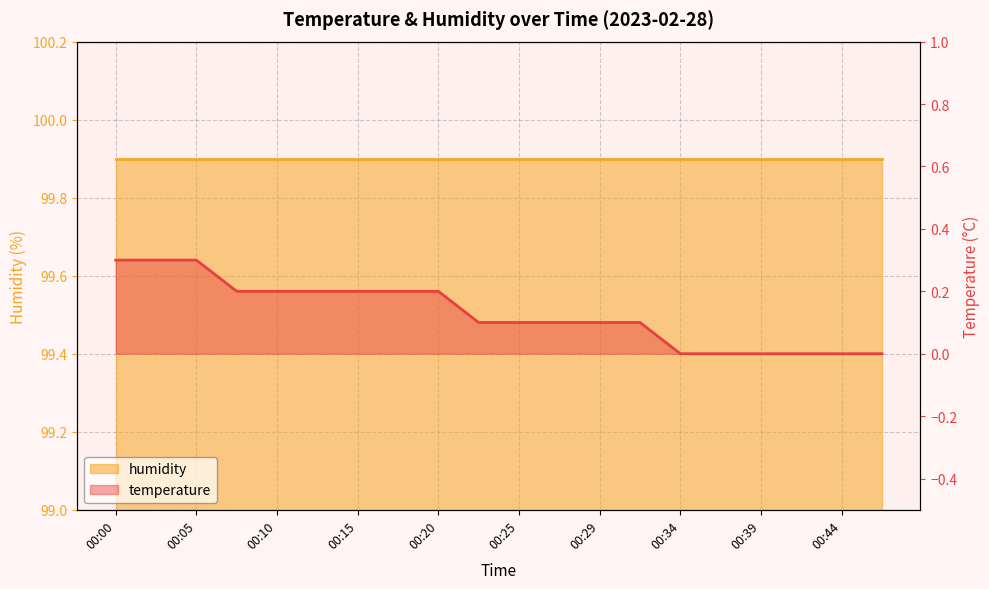

Is it true that the value at 00:20 is 0.1?

False